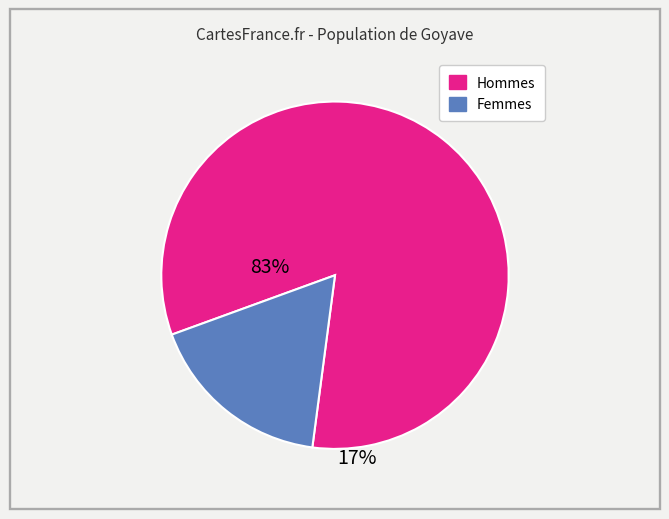

Is there a majority slice in this chart?

Yes